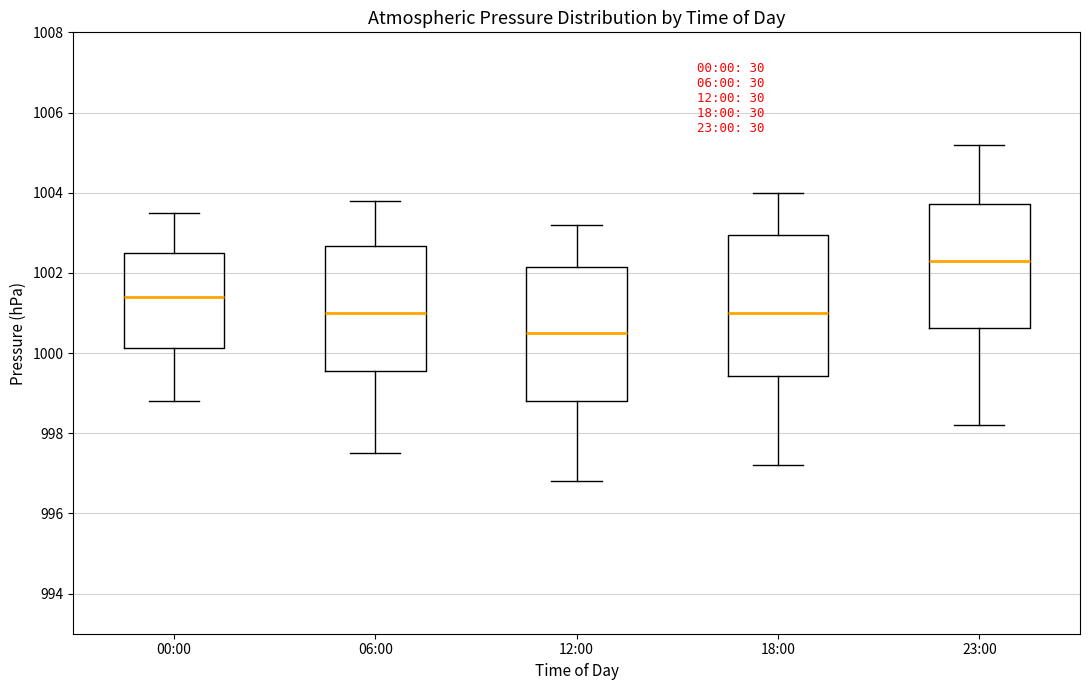

Reading left to right, transcribe this box plot: for each box, give where its median line is, the range the box spans, and where its two whiskers end, as read against the y-axis. The values are not printed on the chart, so give them approximately, as read against the axis.

00:00: median 1001.4, box 1000.2 to 1002.6, whiskers 998.8 to 1003.6
06:00: median 1001.0, box 999.6 to 1002.6, whiskers 997.6 to 1003.8
12:00: median 1000.6, box 998.8 to 1002.2, whiskers 996.8 to 1003.2
18:00: median 1001.0, box 999.4 to 1003.0, whiskers 997.2 to 1004.0
23:00: median 1002.4, box 1000.6 to 1003.8, whiskers 998.2 to 1005.2